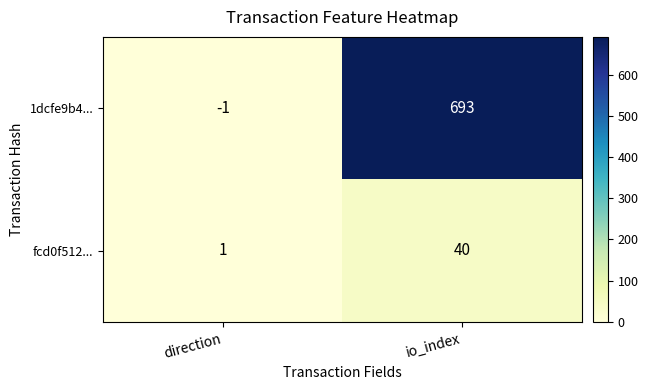

Reading left to right, extract all data points from this chart.

1dcfe9b4...: -1	693
fcd0f512...: 1	40